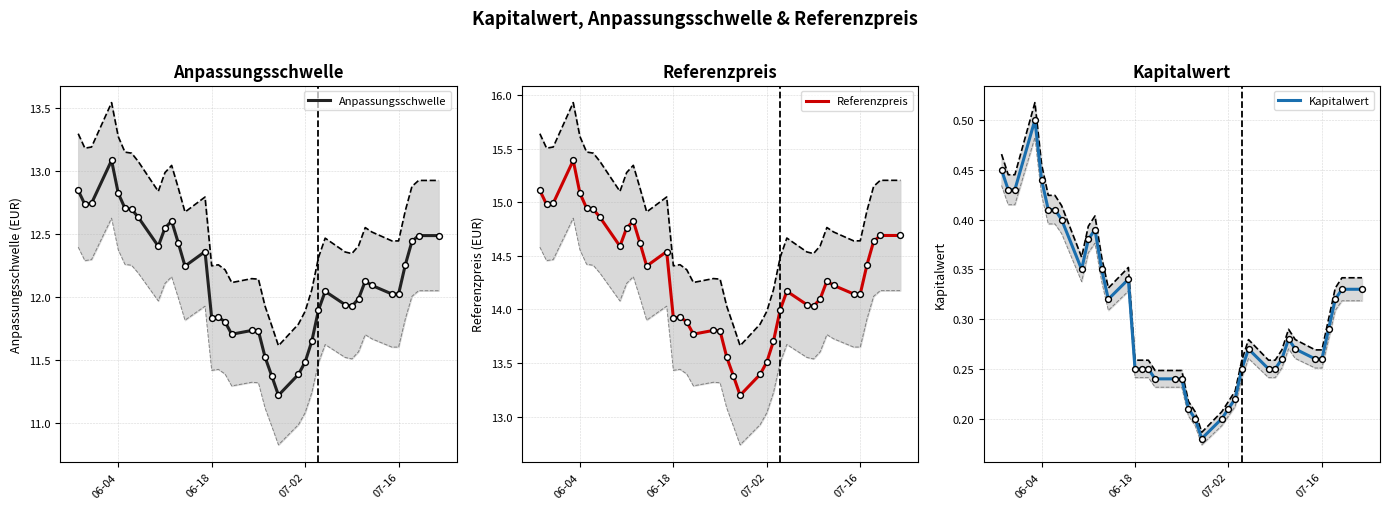

Which series reaches the minimum Y coordinate?

Kapitalwert